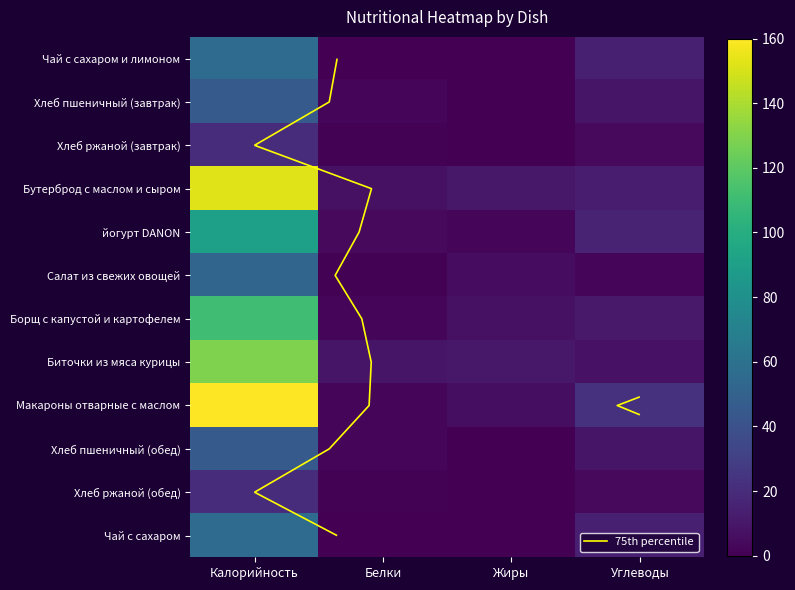

What is the greatest value displayed?

160